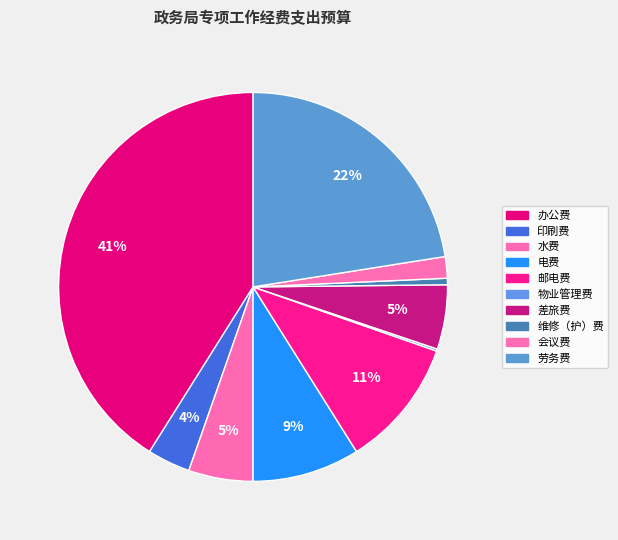

True or false: 办公费 accounts for 46% of the total.

False